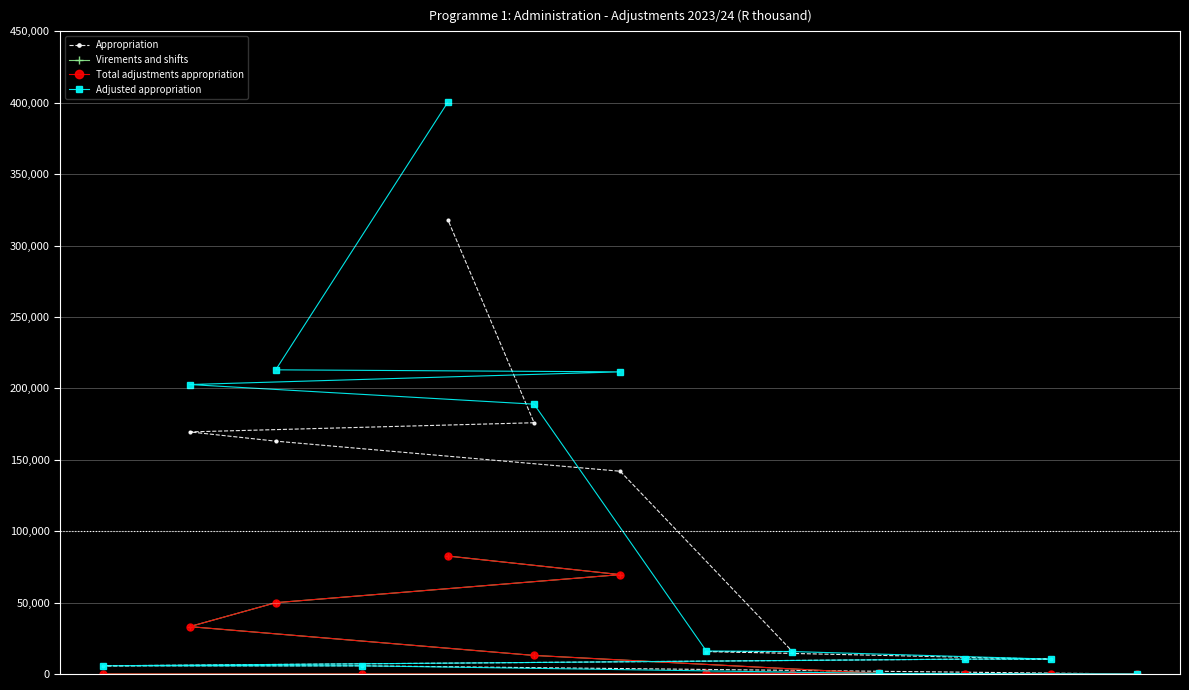

What is the maximum value for Total adjustments appropriation?

82596